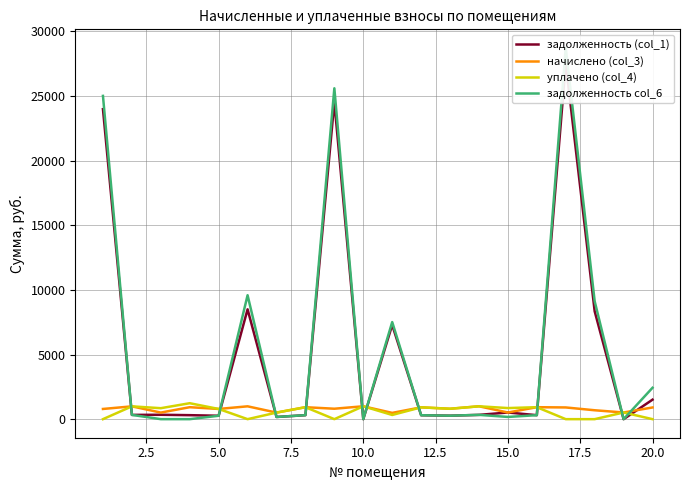

What are all the series names shown in the legend?

задолженность (col_1), начислено (col_3), уплачено (col_4), задолженность col_6